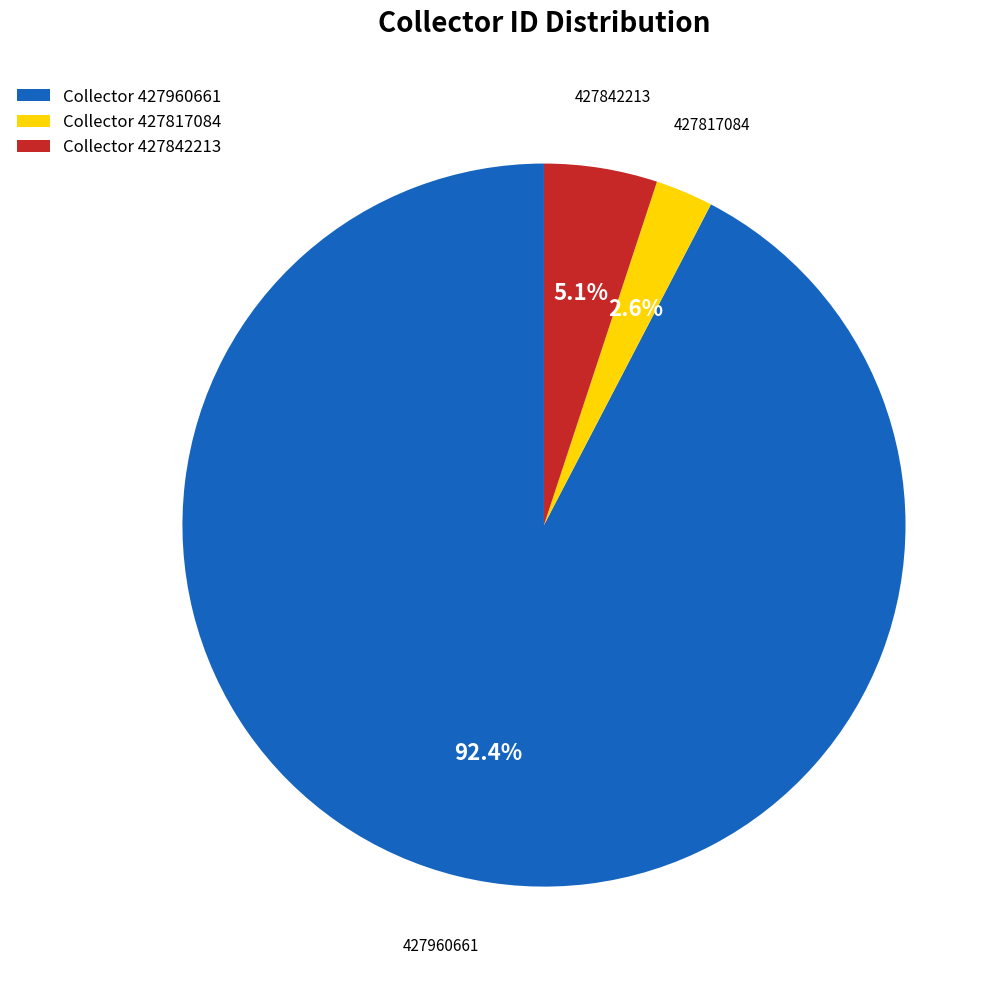

How many slices are in this pie chart?

3